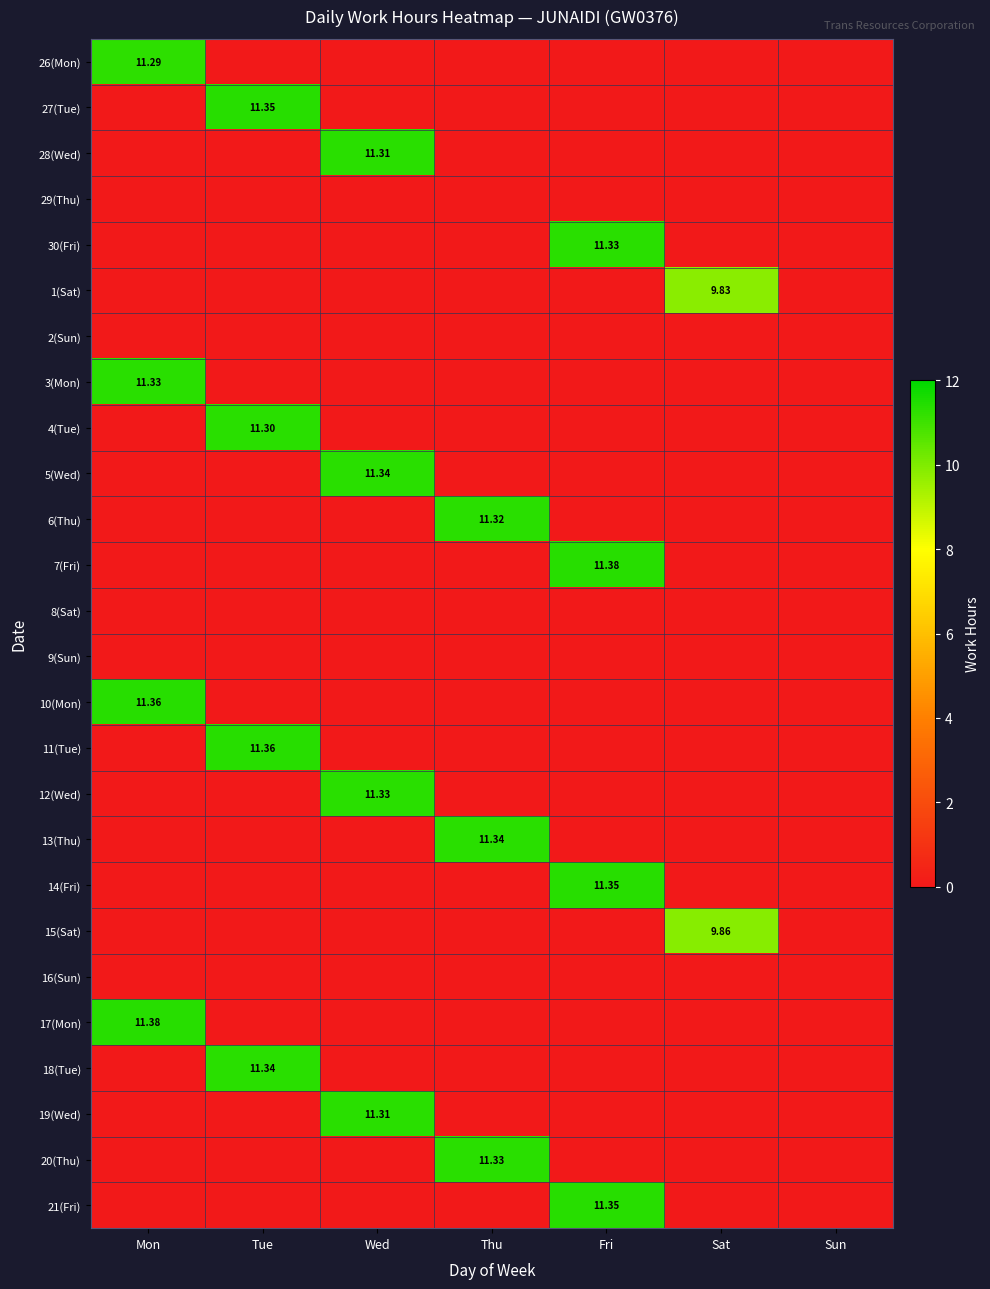

At how many categories does at least one series exceed 11?

5